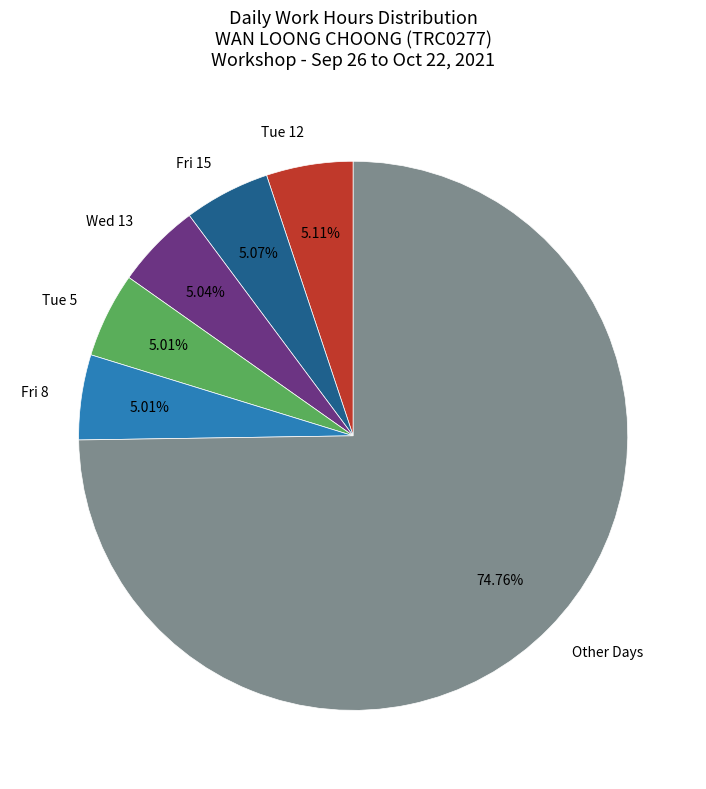

Do Other Days and Fri 15 together represent more than half of the pie?

Yes